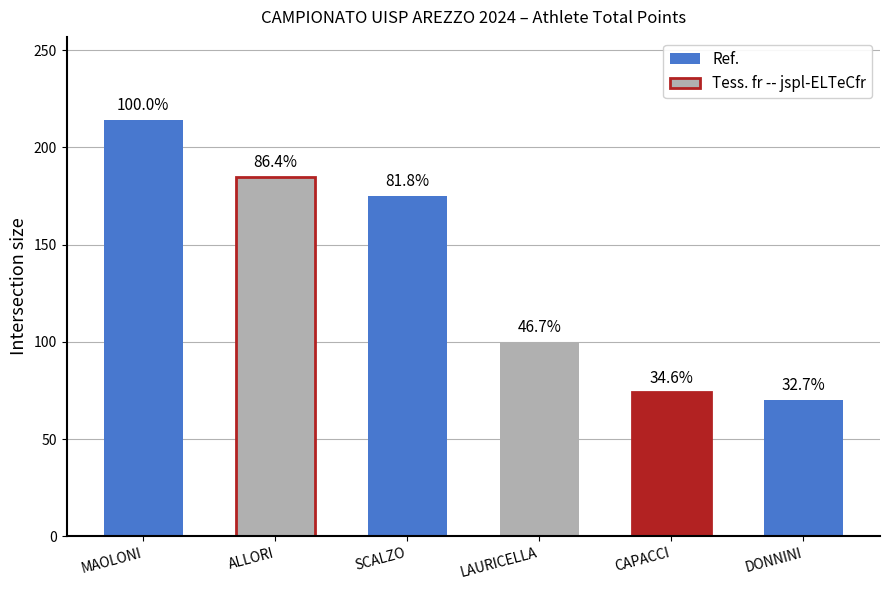

What is the approximate value at MAOLONI, to the nearest 10?

210